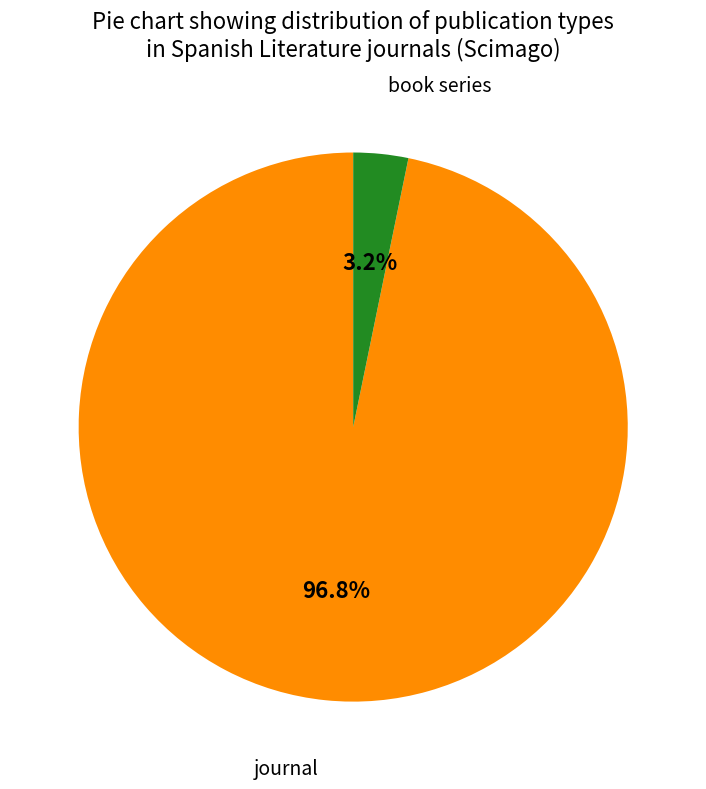

Does any single category account for the majority?

Yes